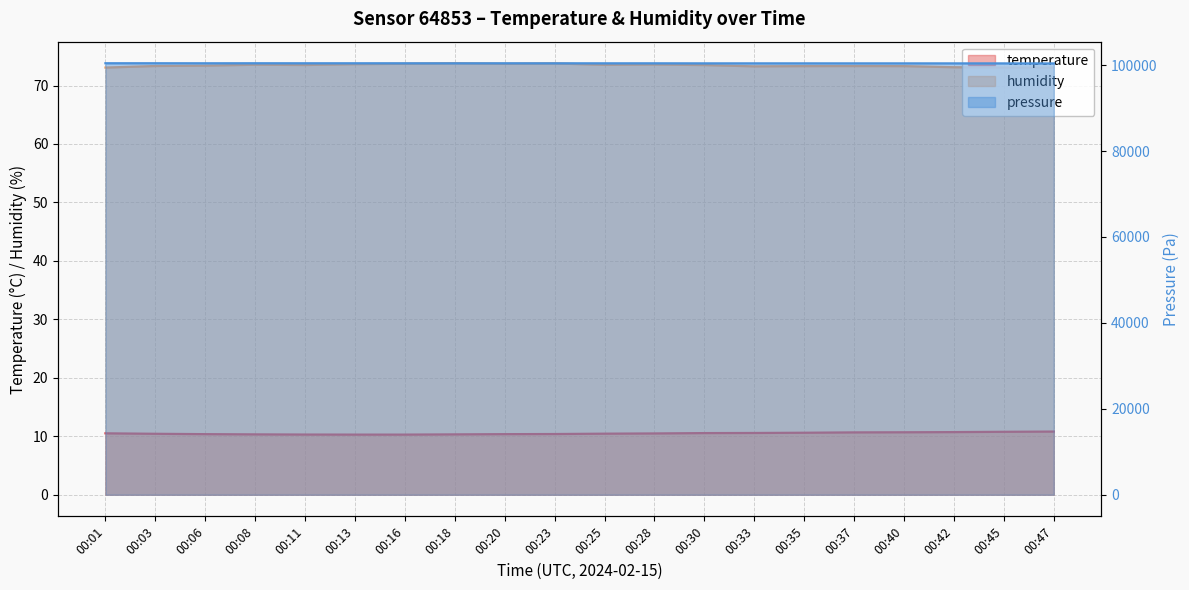

In humidity, how many points are lower than both neighbors (excluding endpoints)?

4